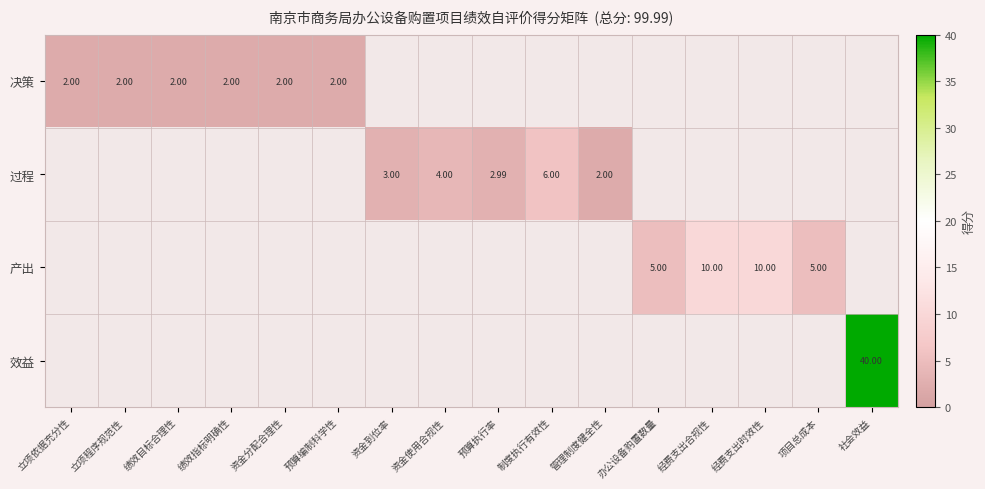

How many categories are shown in the chart?

16